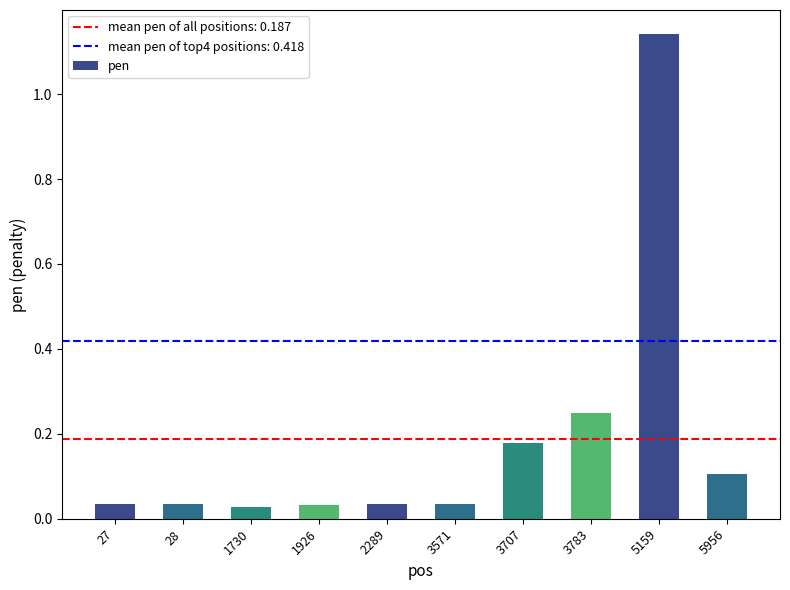

Count the number of categories in the chart.

10